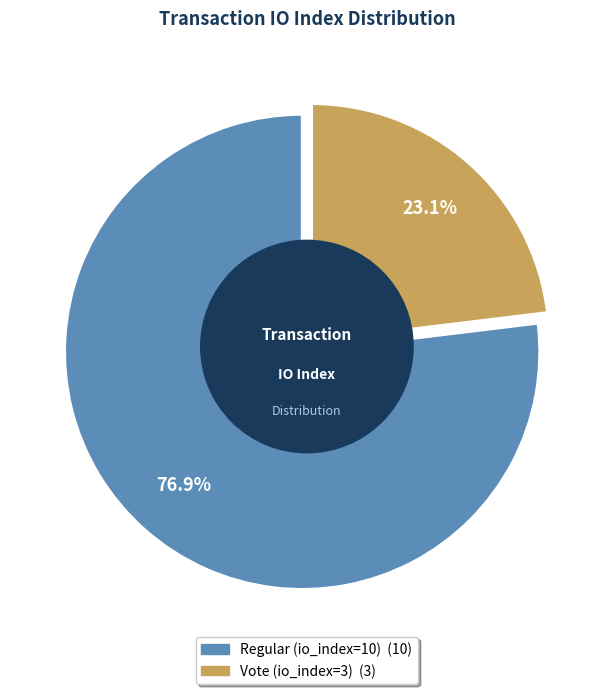

Which has a higher value, Vote (io_index=3) or Regular (io_index=10)?

Regular (io_index=10)